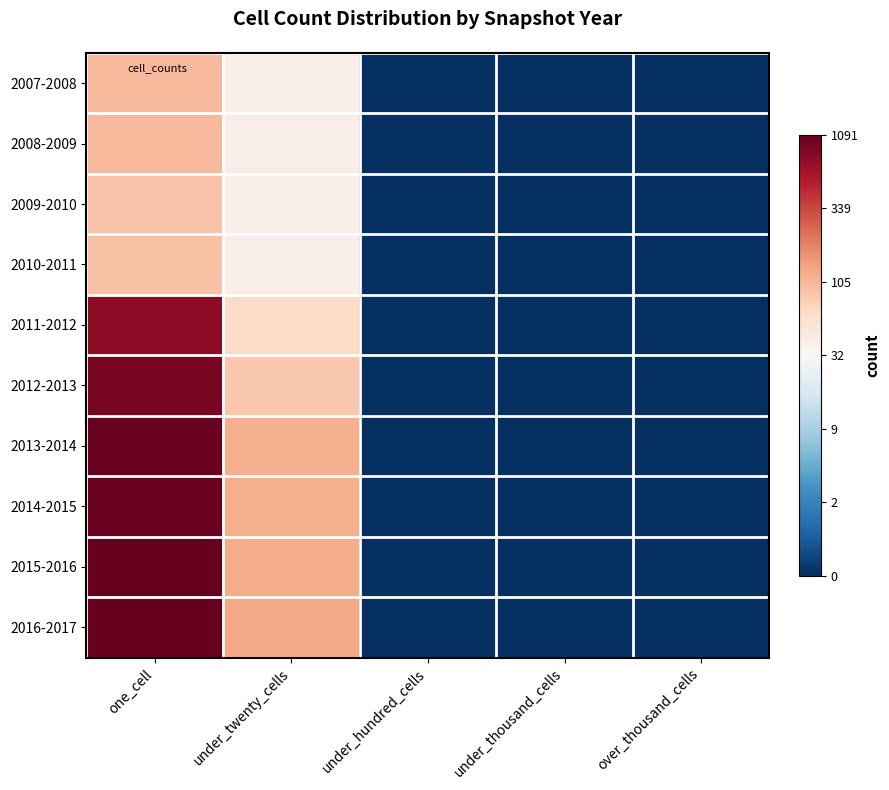

List the series in order of their peak value, lowest first.

2009-2010, 2010-2011, 2007-2008, 2008-2009, 2011-2012, 2012-2013, 2013-2014, 2014-2015, 2015-2016, 2016-2017